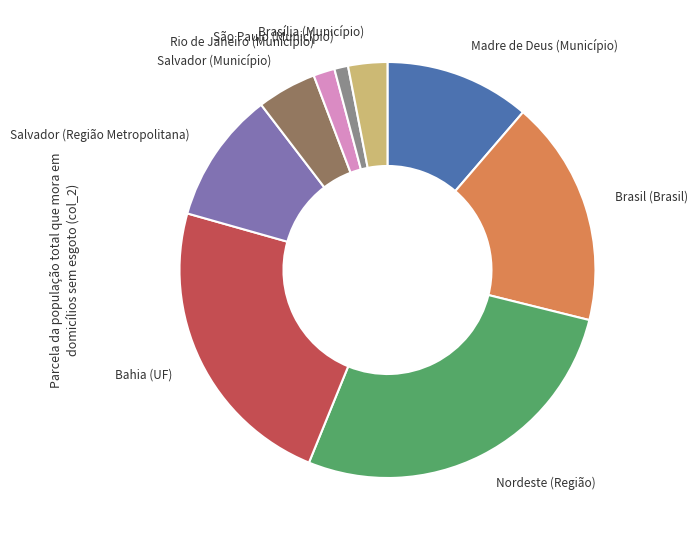

Is there any slice that represents more than half of the pie?

No